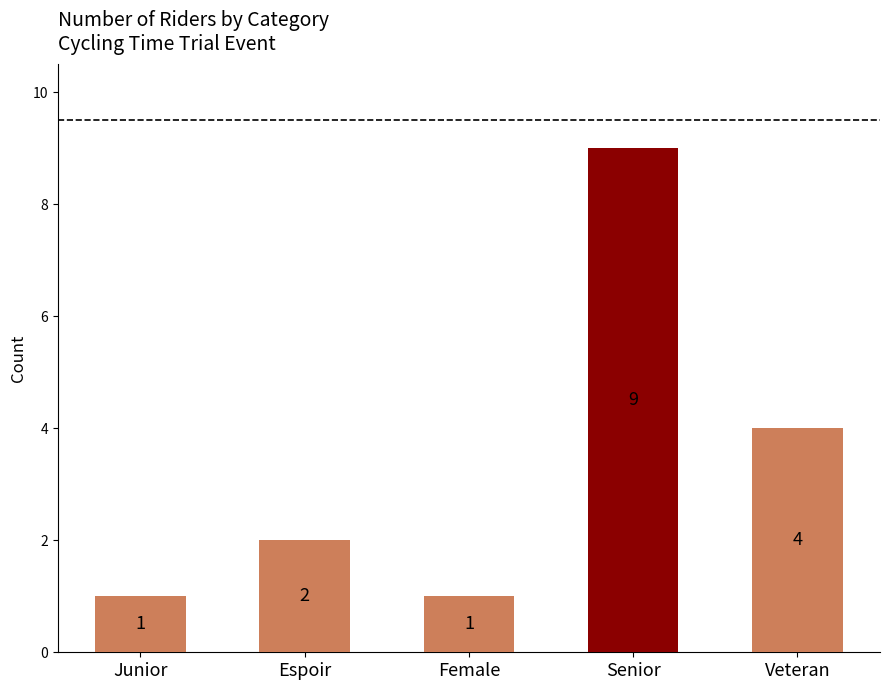

Reading left to right, what are all the values shown in this chart?

Junior=1	Espoir=2	Female=1	Senior=9	Veteran=4